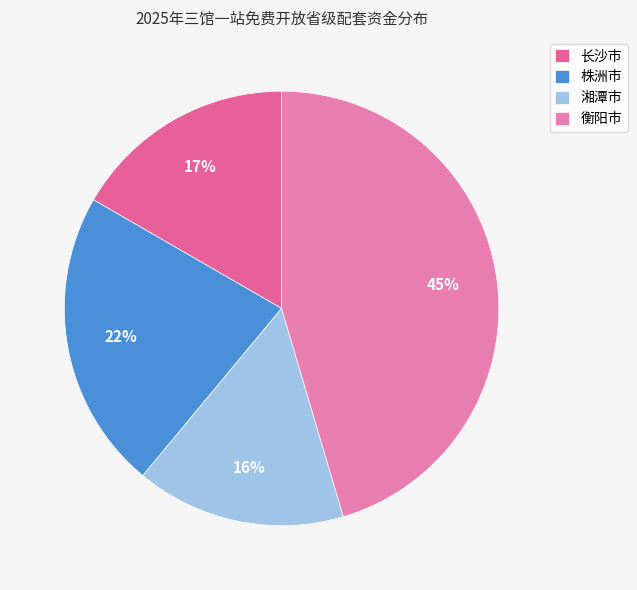

Does 株洲市 account for over 50% of the chart?

No